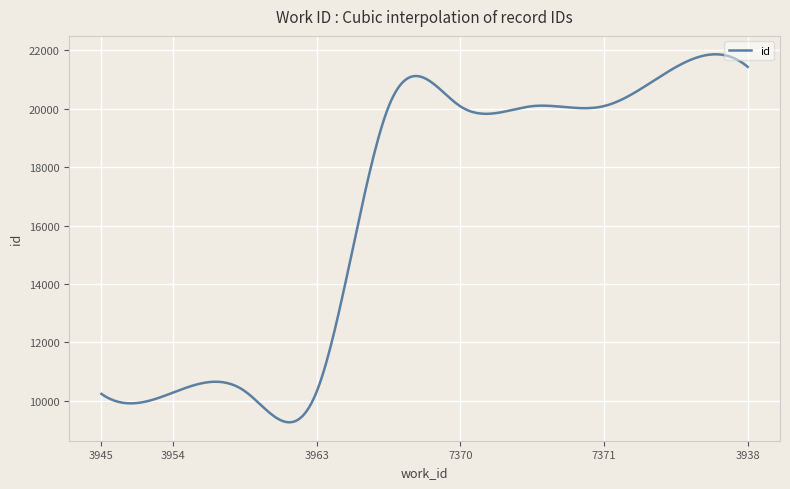

How many lines are shown in the chart?

1